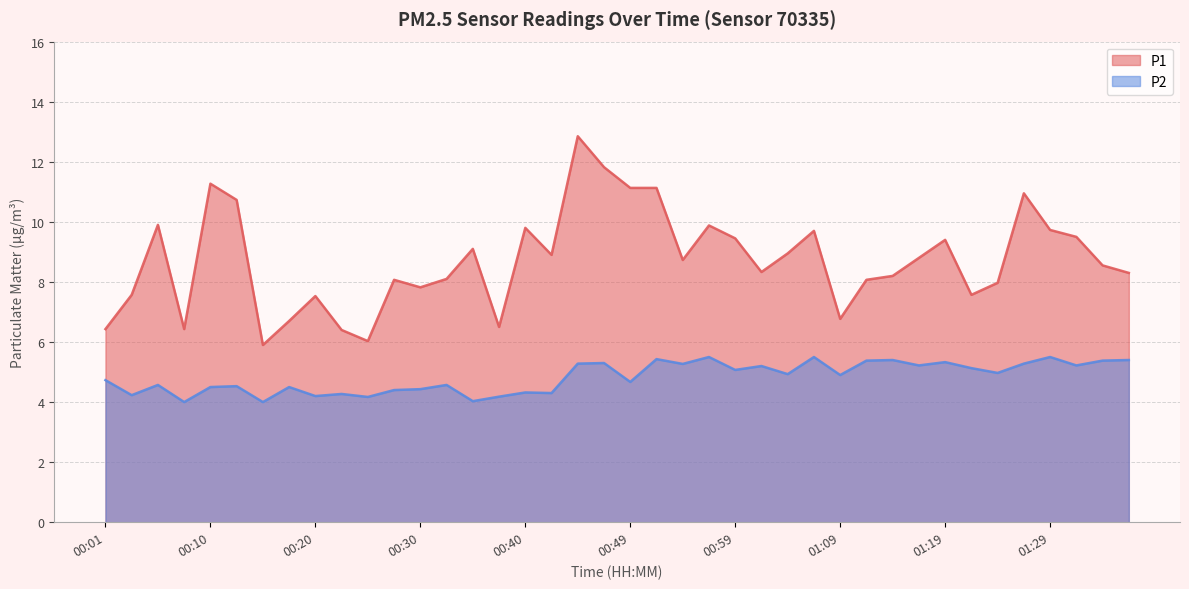

Is the value of P1 at 00:59 greater than the value of P2 at 00:45?

Yes